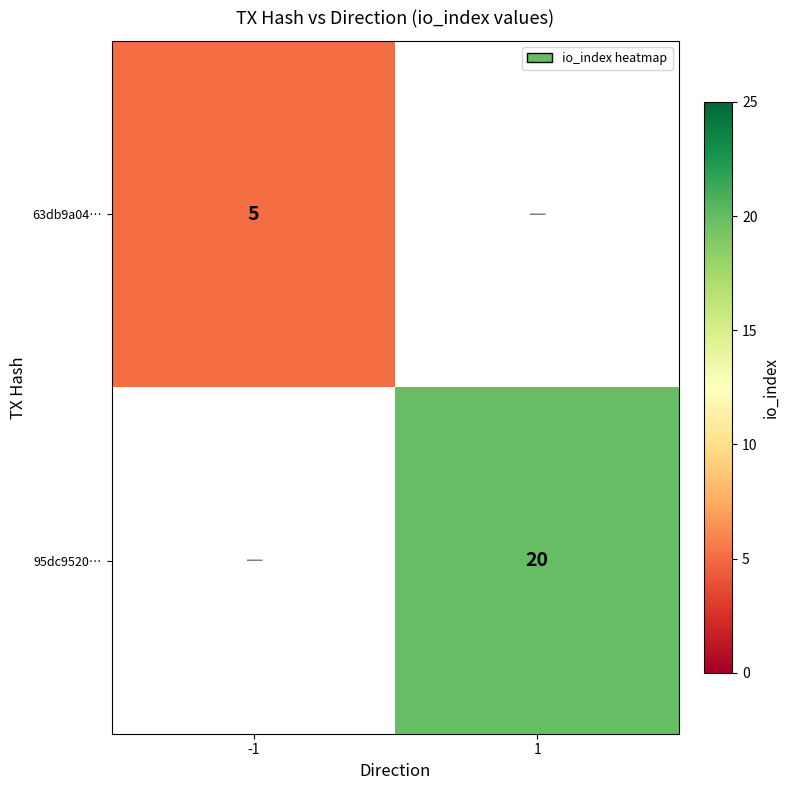

How many positive values does the 95dc9520… series have?

1